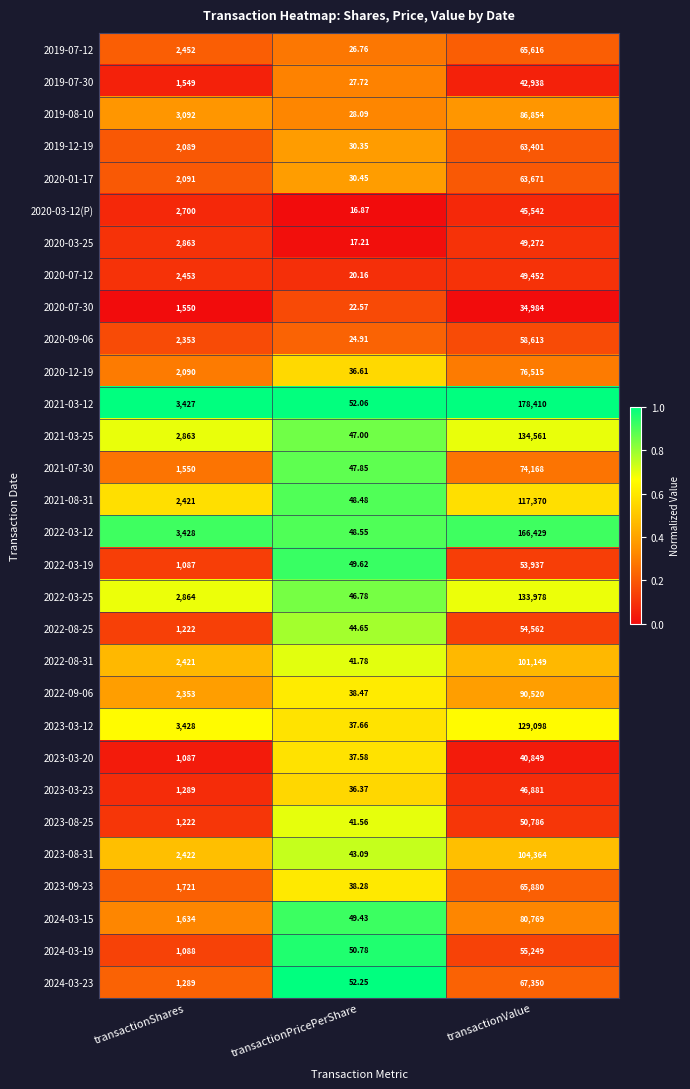

At which label is 2020-07-12 closest to 24736?

transactionShares